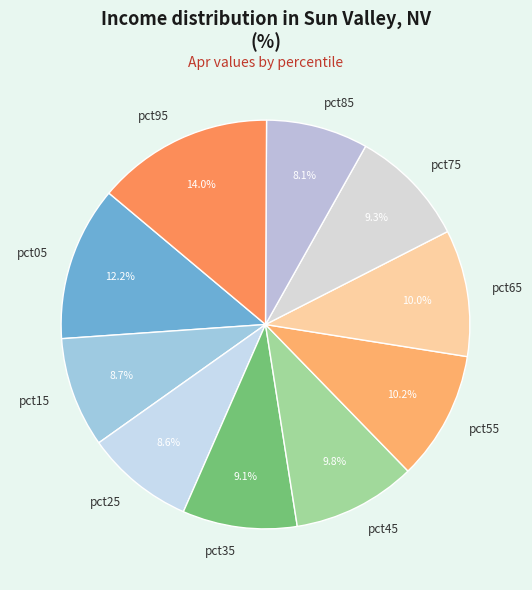

Do pct45 and pct75 together represent more than half of the pie?

No